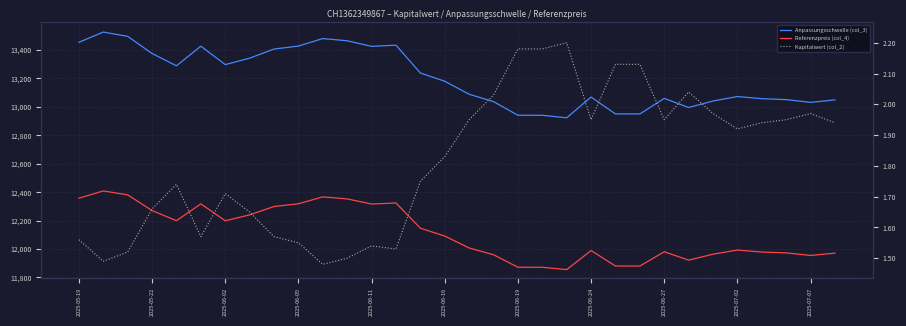

The value of Referenzpreis (col_4) at 31 is 11970.6. True or false?

True